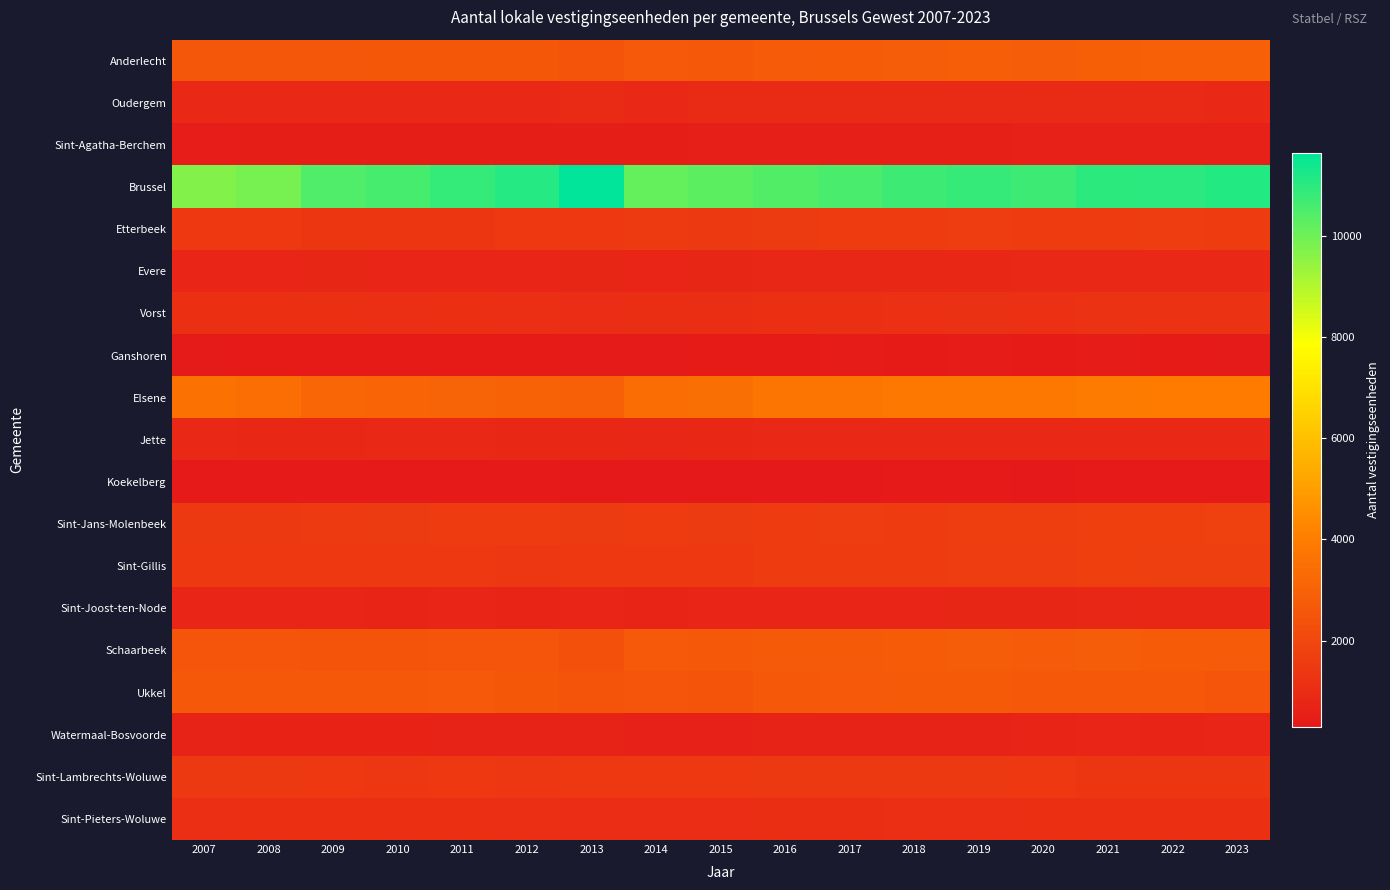

Between 2019 and 2008, which is larger?

2019